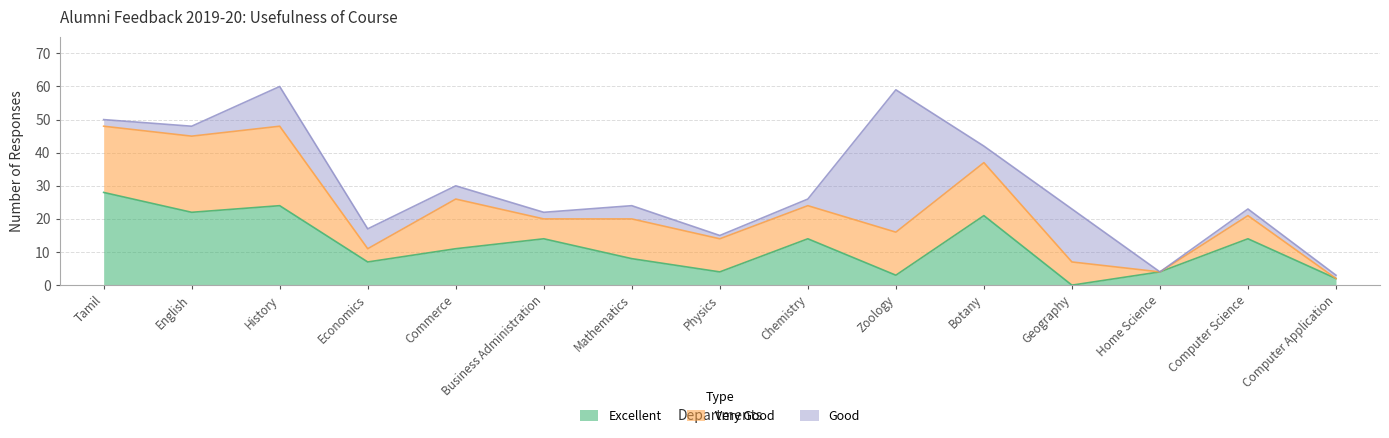

Is the value of Excellent at Economics greater than the value of Good at Economics?

Yes